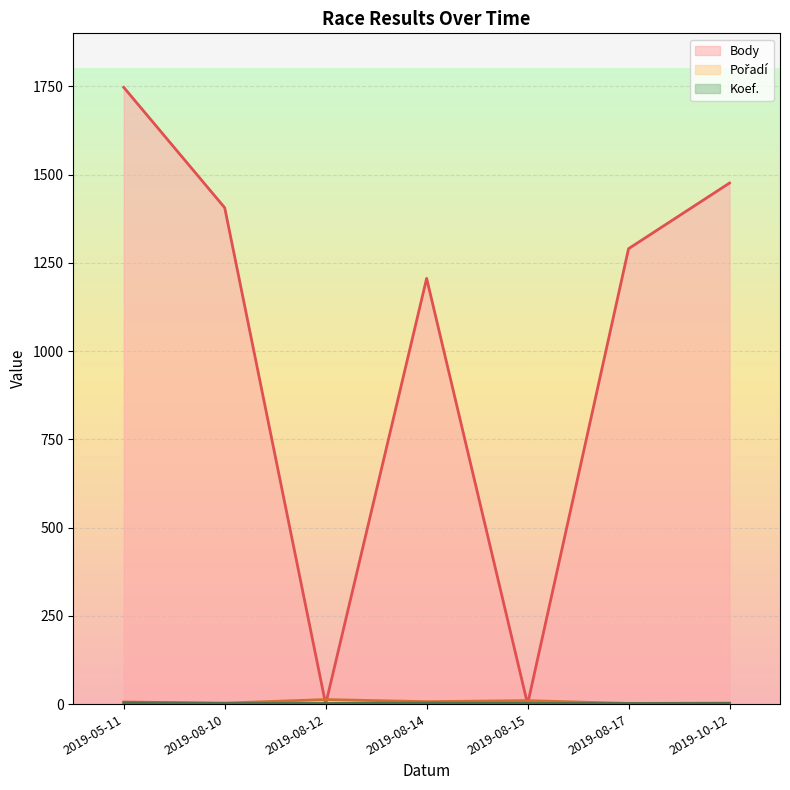

At which category is the sum across all series the highest?

2019-05-11